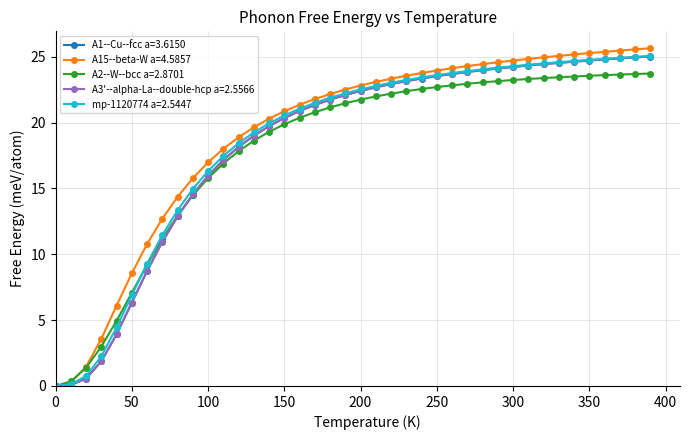

Which series has the largest range (max minus min)?

A15--beta-W a=4.5857